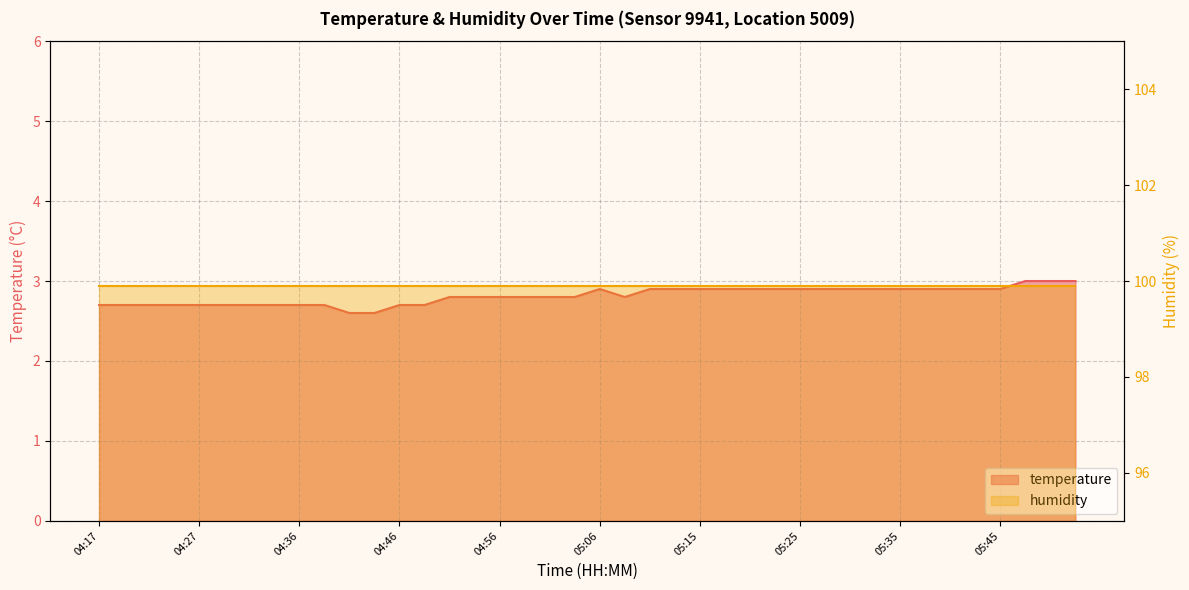

How many categories are shown in the chart?

40